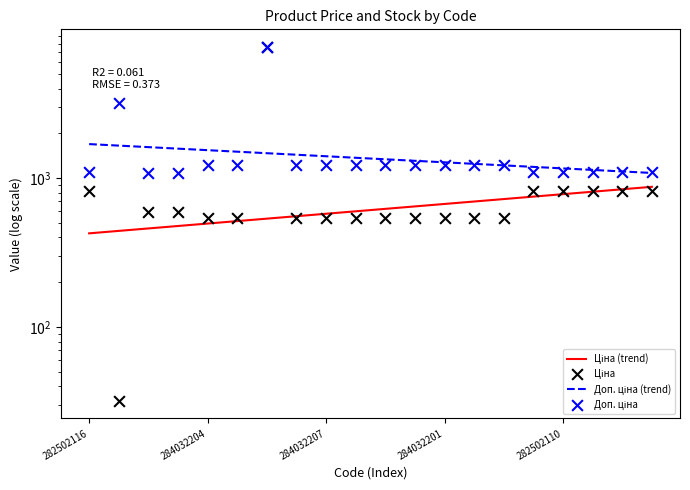

Which series has the widest spread of Y values?

Ціна